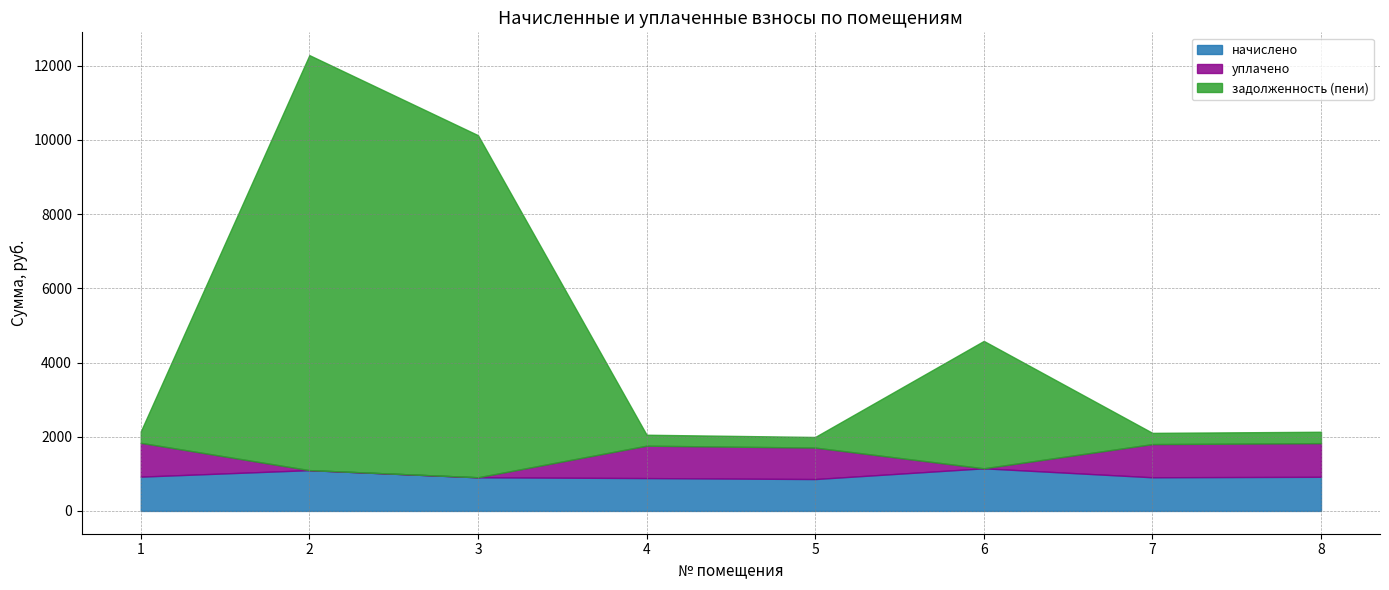

Reading left to right, what are all the values shown in this chart?

начислено: 1=924.5	2=1099.4	3=907.2	4=885.6	5=859.7	6=1149.1	7=907.2	8=920.2
уплачено: 1=911.6	2=0.0	3=0.0	4=873.3	5=847.7	6=0.0	7=894.6	8=907.4
задолженность (пени): 1=308.2	2=11187.6	3=9221.7	4=295.2	5=286.6	6=3433.9	7=302.4	8=306.7